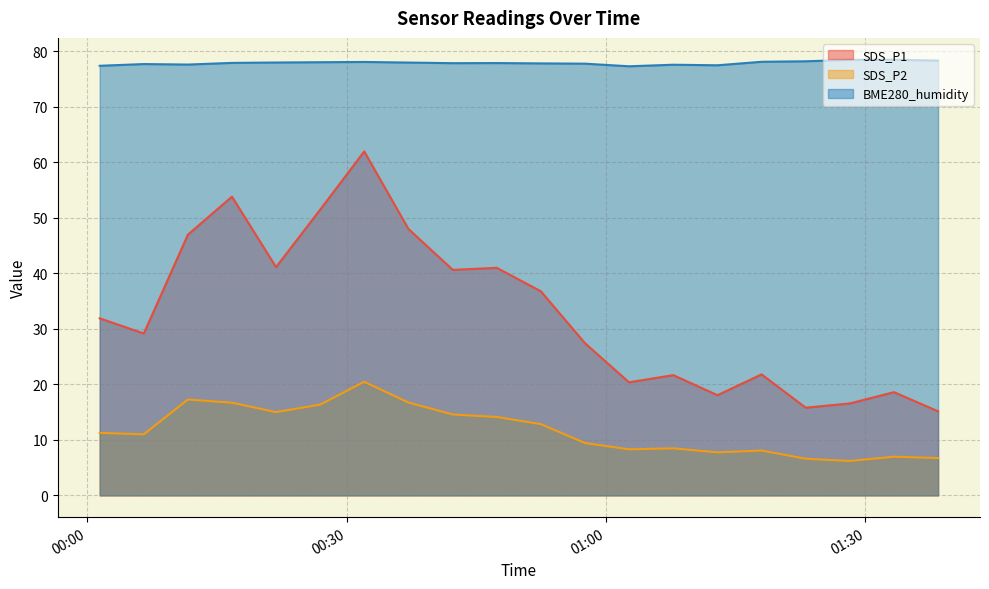

List the series in order of their overall mean, highest first.

BME280_humidity, SDS_P1, SDS_P2